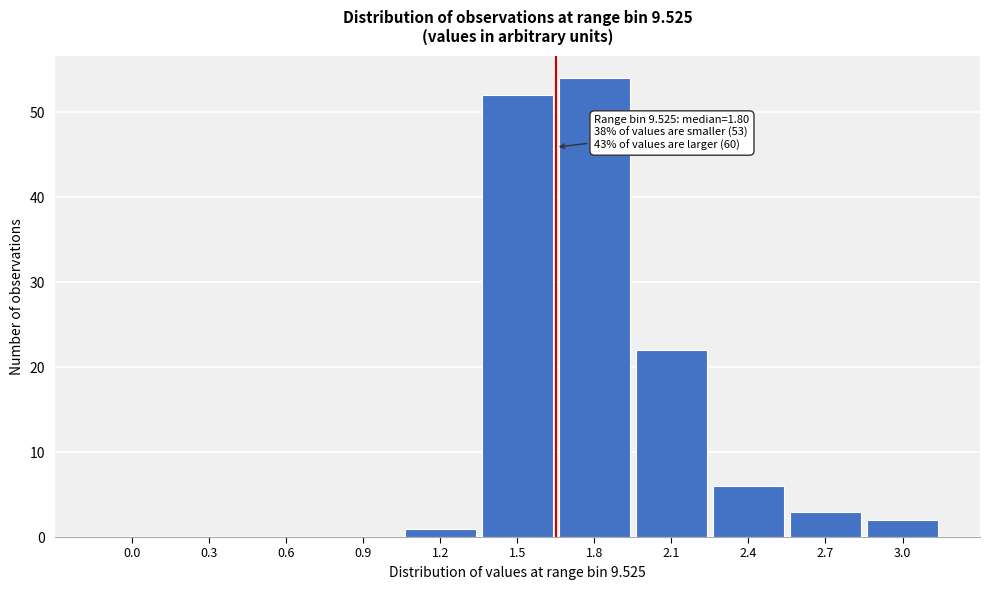

Reading right to left, transcribe all the data shown in this chart.

3.0=2	2.7=3	2.4=6	2.1=22	1.8=54	1.5=52	1.2=1	0.9=0	0.6=0	0.3=0	0.0=0